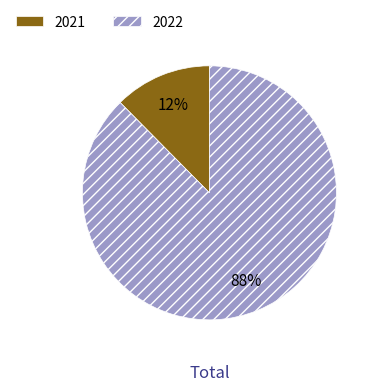

To the nearest percent, what portion does 2022 represent?

88%